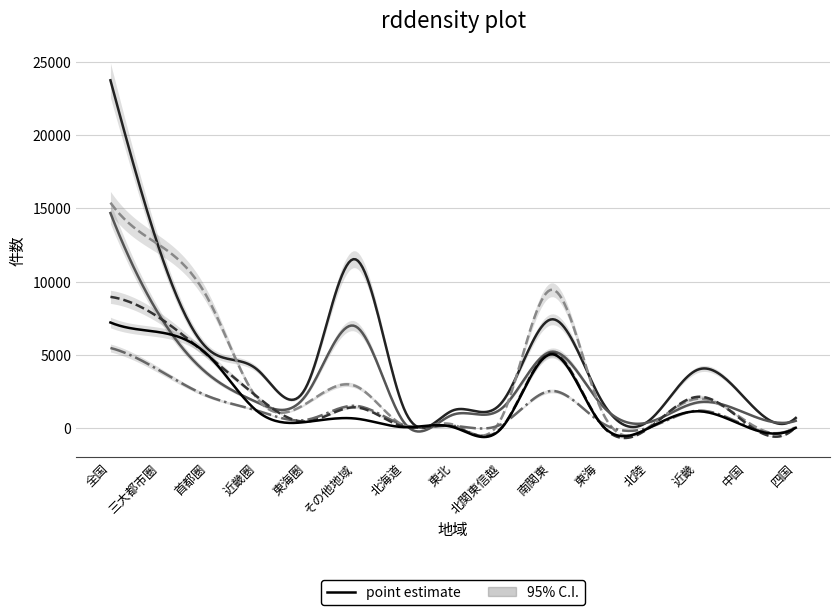

Reading left to right, extract all data points from this chart.

土地付注文: 23739	12203	5379	3997	2827	11533	1311	1221	1776	7425	2083	509	3998	1913	703
注文: 14680	7716	3675	1763	2278	6964	386	927	1370	5211	1722	408	1763	1000	506
建売: 15388	12497	8795	2016	1686	2891	179	253	772	9446	1463	80	2016	452	122
中古戸建: 5476	3947	2178	1199	570	1529	212	160	297	2541	447	44	1199	151	70
マンション: 8965	7537	4935	2145	457	1427	107	111	85	5126	383	15	2145	307	77
中古マンション: 7214	6551	4963	1159	429	663	74	78	42	5047	384	16	1159	89	31